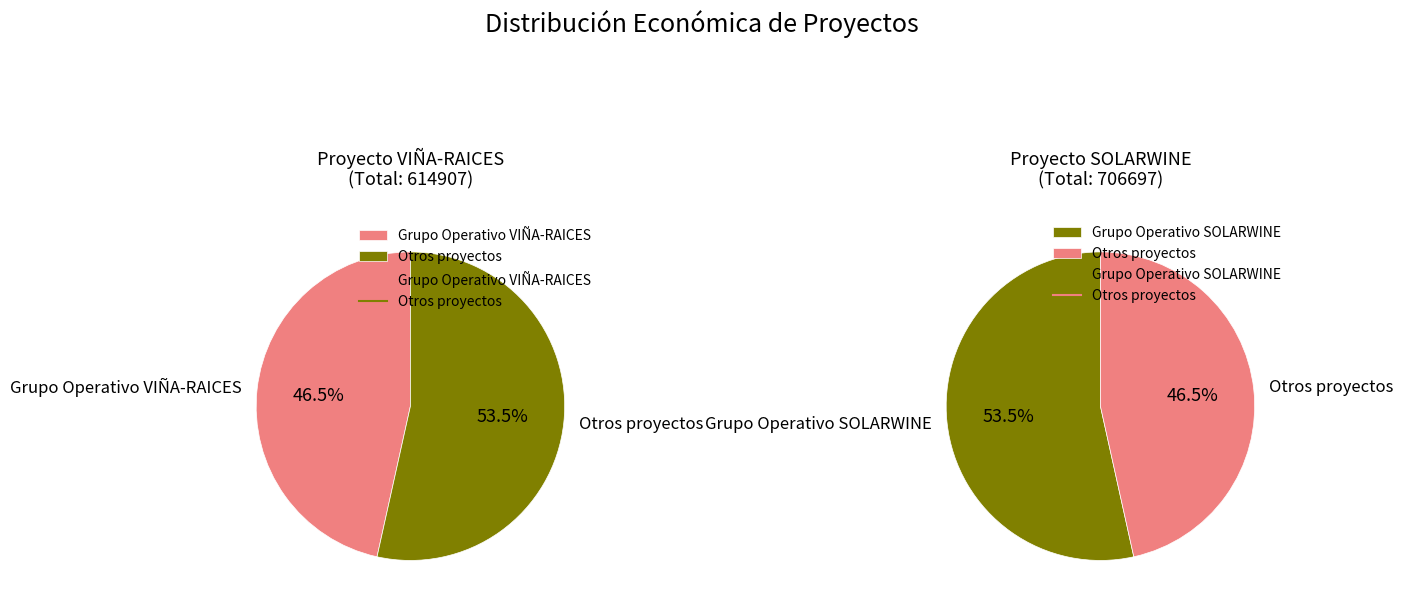

Is it true that Grupo Operativo VIÑA-RAICES is 47% of the pie?

True